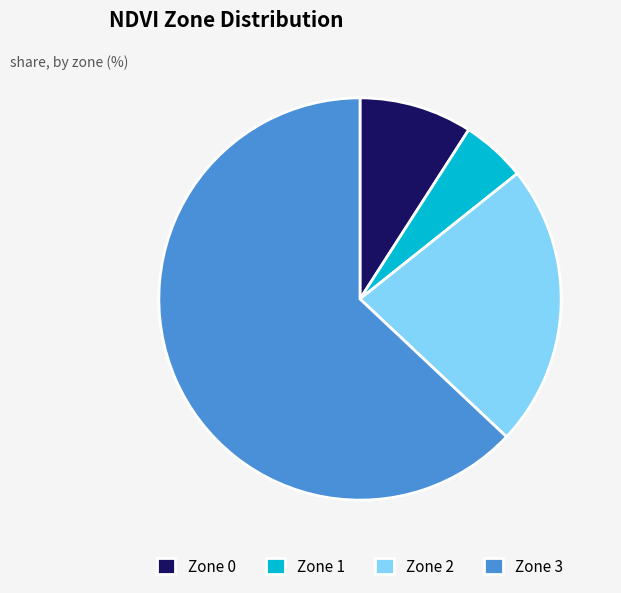

True or false: Zone 2 accounts for 23% of the total.

True